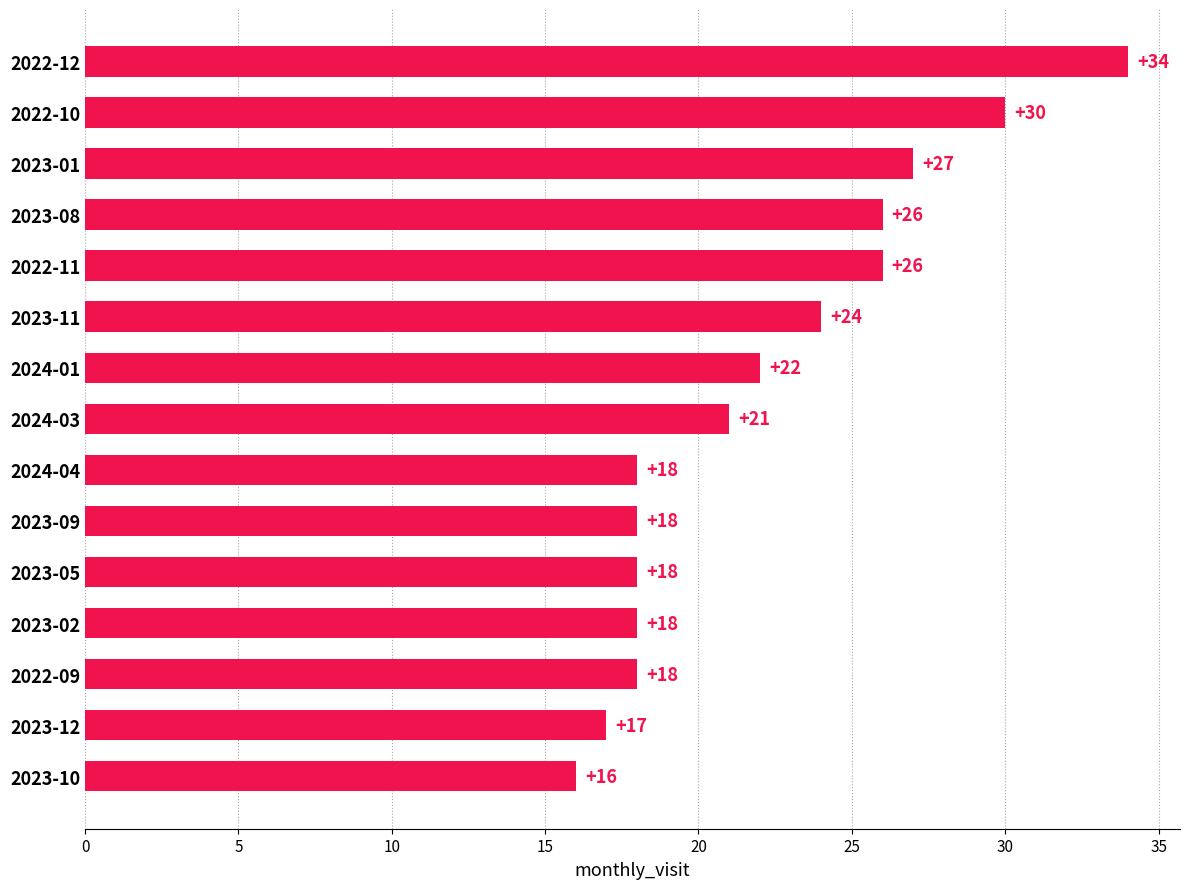

What is the difference between the second highest and minimum values?

14